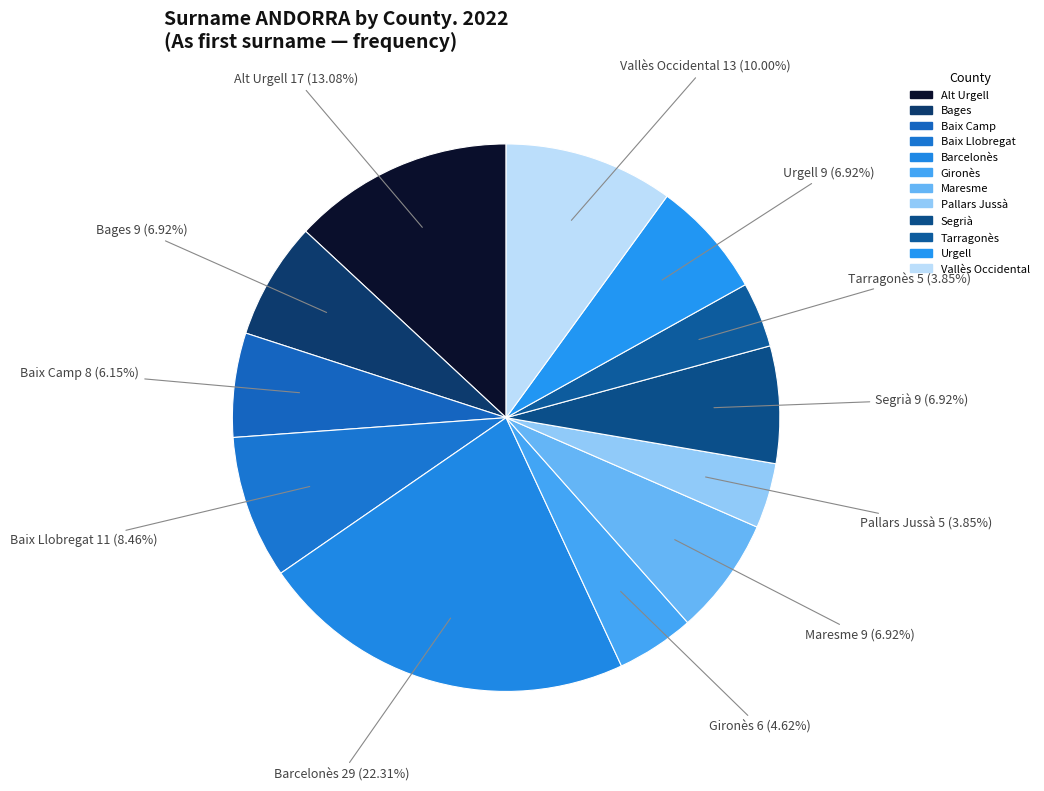

The Baix Camp slice represents 6% of the pie. True or false?

True